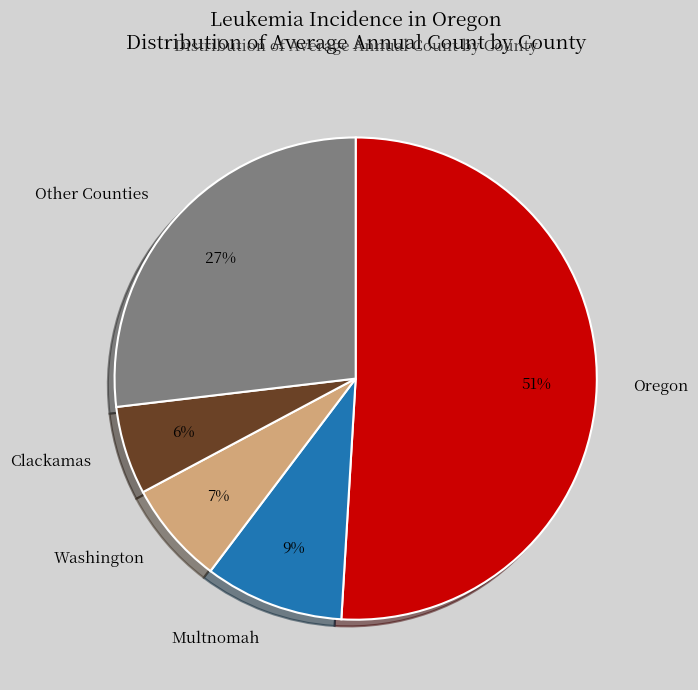

Is it true that Oregon is 42% of the pie?

False